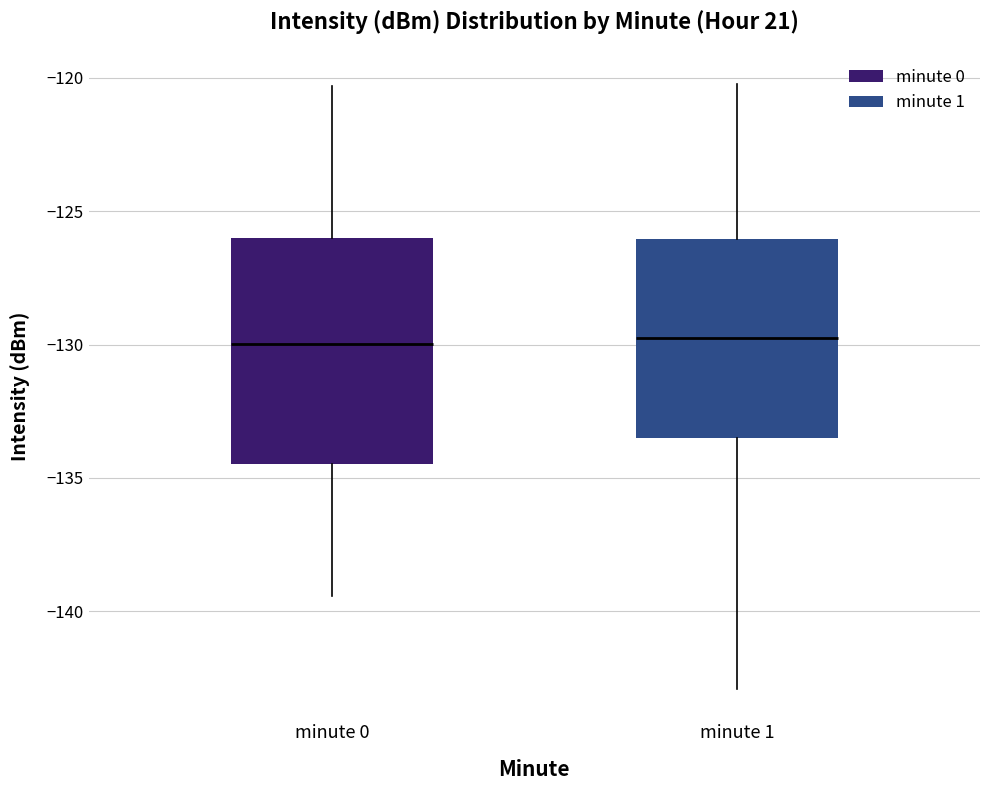

Reading left to right, transcribe this box plot: for each box, give where its median line is, the range the box spans, and where its two whiskers end, as read against the y-axis. The values are not printed on the chart, so give them approximately, as read against the axis.

minute 0: median -130.0, box -134.5 to -126.0, whiskers -139.5 to -120.5
minute 1: median -130.0, box -133.5 to -126.0, whiskers -143.0 to -120.0